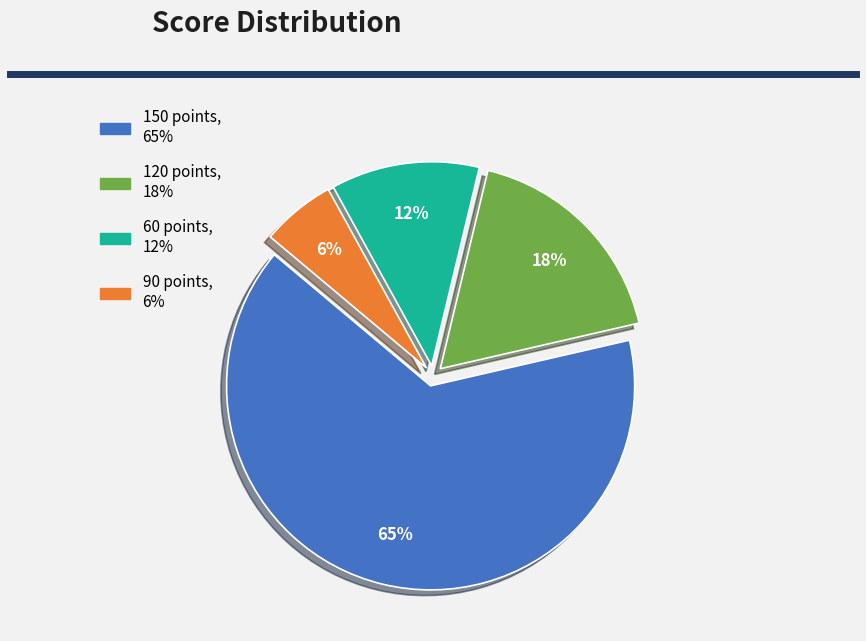

How many slices are in this pie chart?

4